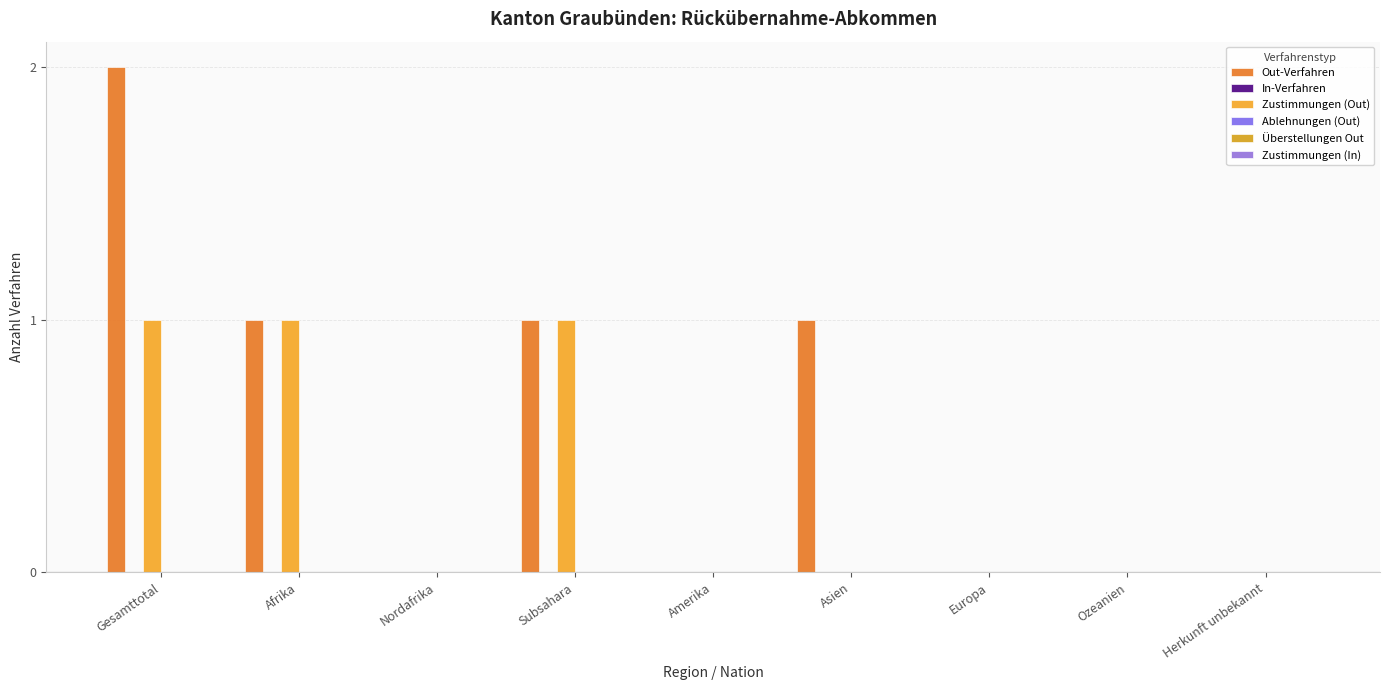

How many series are shown in this chart?

2